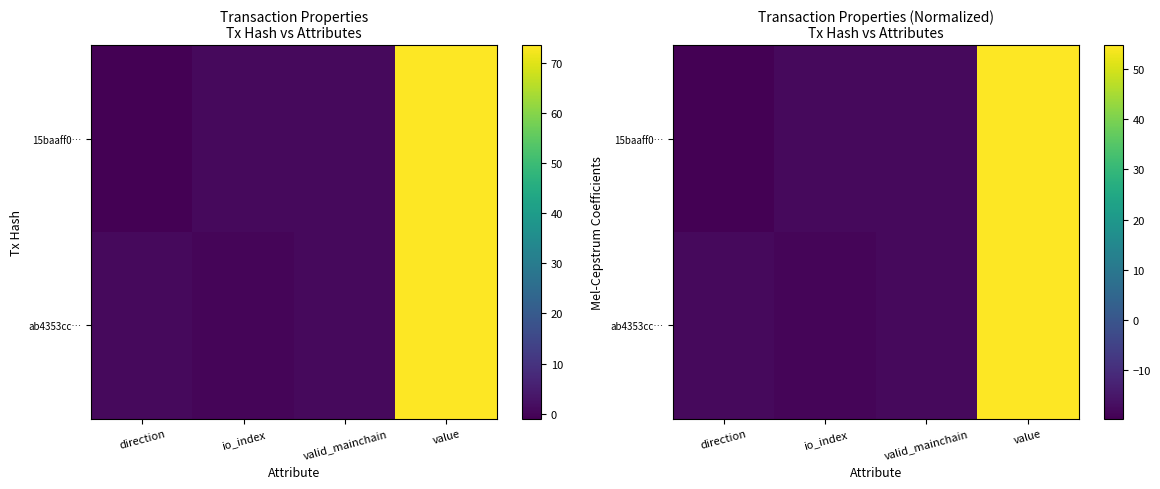

Between direction and valid_mainchain, which series saw the biggest shift?

15baaff0…